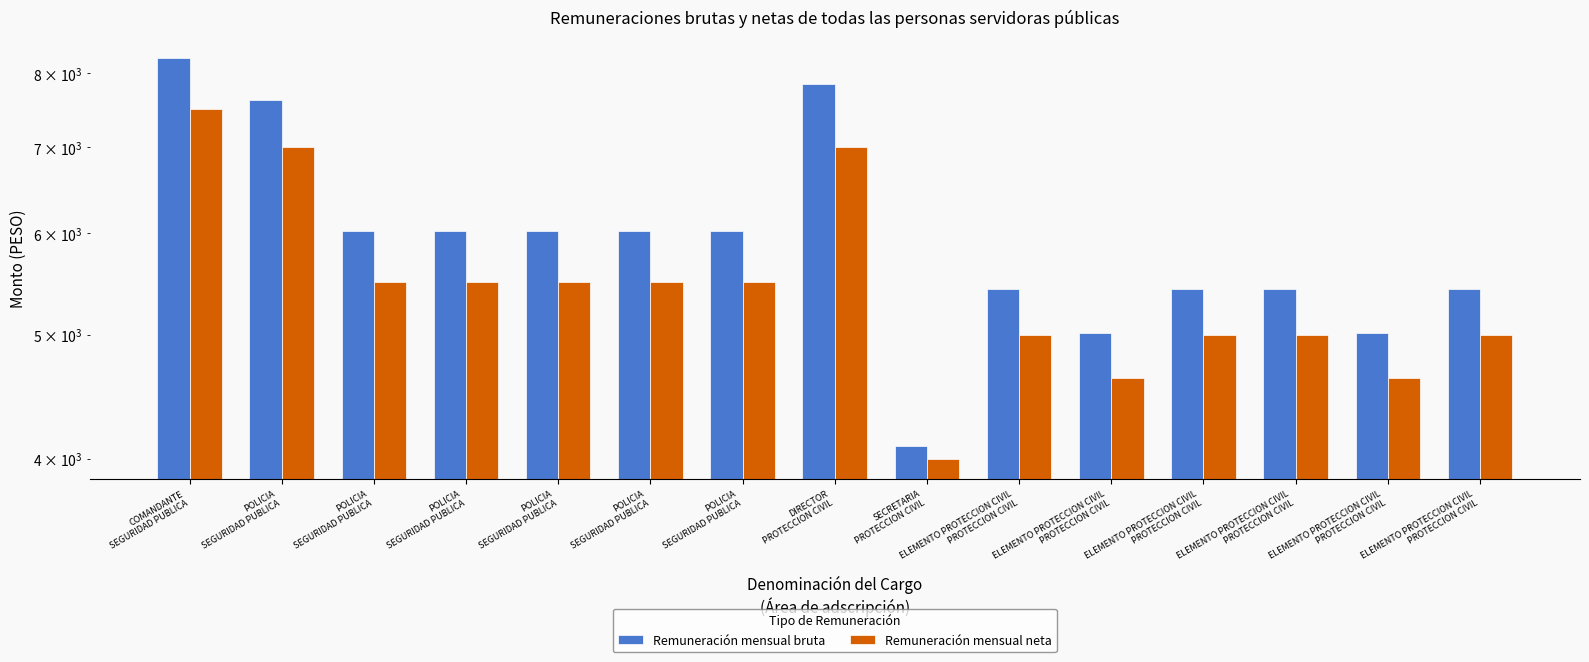

At which label does Remuneración mensual bruta first exceed 6019?

COMANDANTE
SEGURIDAD PUBLICA